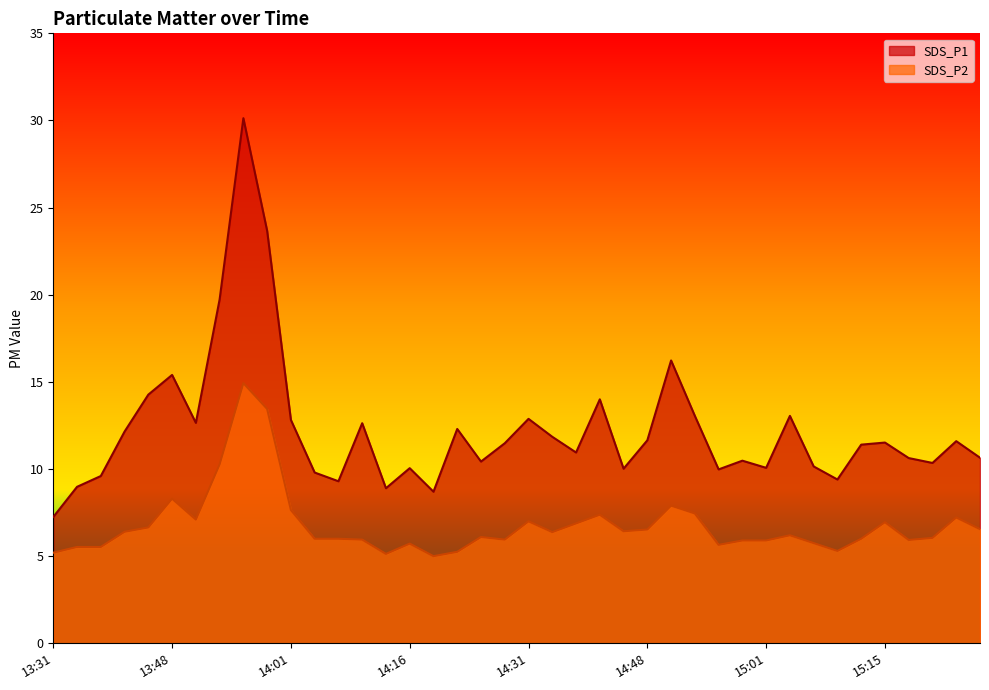

Is it true that SDS_P1 equals 19.7 at 15:03?

False